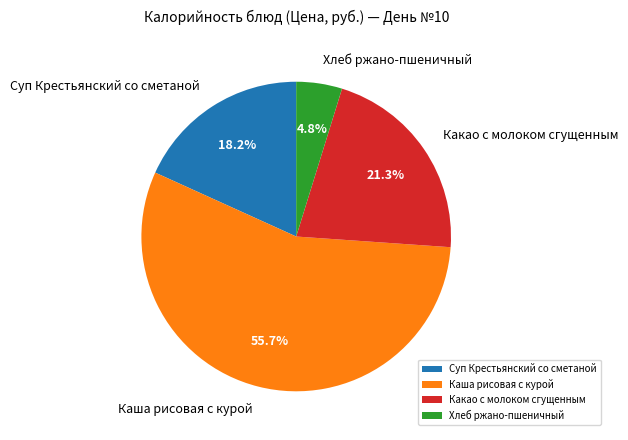

What percentage do Суп Крестьянский со сметаной and Каша рисовая с курой together represent?

73.9%